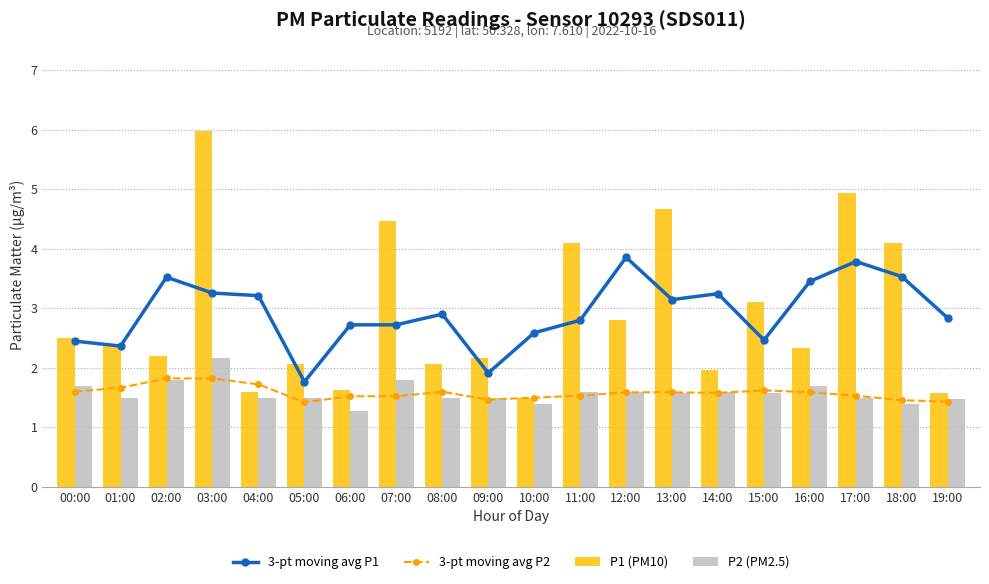

Reading left to right, what are all the values shown in this chart?

3-pt moving avg P1: 00:00=2.5	01:00=2.4	02:00=3.5	03:00=3.3	04:00=3.2	05:00=1.8	06:00=2.7	07:00=2.7	08:00=2.9	09:00=1.9	10:00=2.6	11:00=2.8	12:00=3.9	13:00=3.1	14:00=3.2	15:00=2.5	16:00=3.5	17:00=3.8	18:00=3.5	19:00=2.8
3-pt moving avg P2: 00:00=1.6	01:00=1.7	02:00=1.8	03:00=1.8	04:00=1.7	05:00=1.4	06:00=1.5	07:00=1.5	08:00=1.6	09:00=1.5	10:00=1.5	11:00=1.5	12:00=1.6	13:00=1.6	14:00=1.6	15:00=1.6	16:00=1.6	17:00=1.5	18:00=1.5	19:00=1.4
P1 (PM10): 00:00=2.5	01:00=2.4	02:00=2.2	03:00=6.0	04:00=1.6	05:00=2.1	06:00=1.6	07:00=4.5	08:00=2.1	09:00=2.2	10:00=1.5	11:00=4.1	12:00=2.8	13:00=4.7	14:00=2.0	15:00=3.1	16:00=2.3	17:00=4.9	18:00=4.1	19:00=1.6
P2 (PM2.5): 00:00=1.7	01:00=1.5	02:00=1.8	03:00=2.2	04:00=1.5	05:00=1.5	06:00=1.3	07:00=1.8	08:00=1.5	09:00=1.5	10:00=1.4	11:00=1.6	12:00=1.6	13:00=1.6	14:00=1.6	15:00=1.6	16:00=1.7	17:00=1.5	18:00=1.4	19:00=1.5